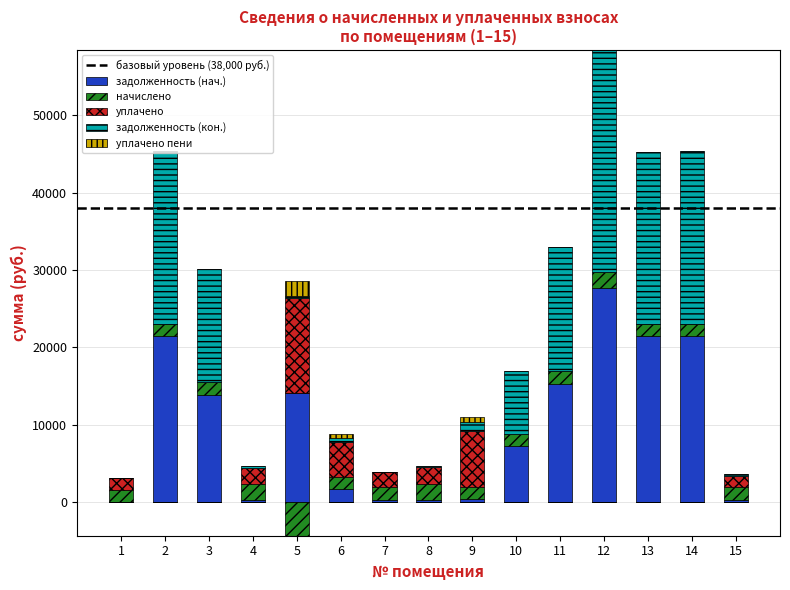

How many data points does each series have?

15